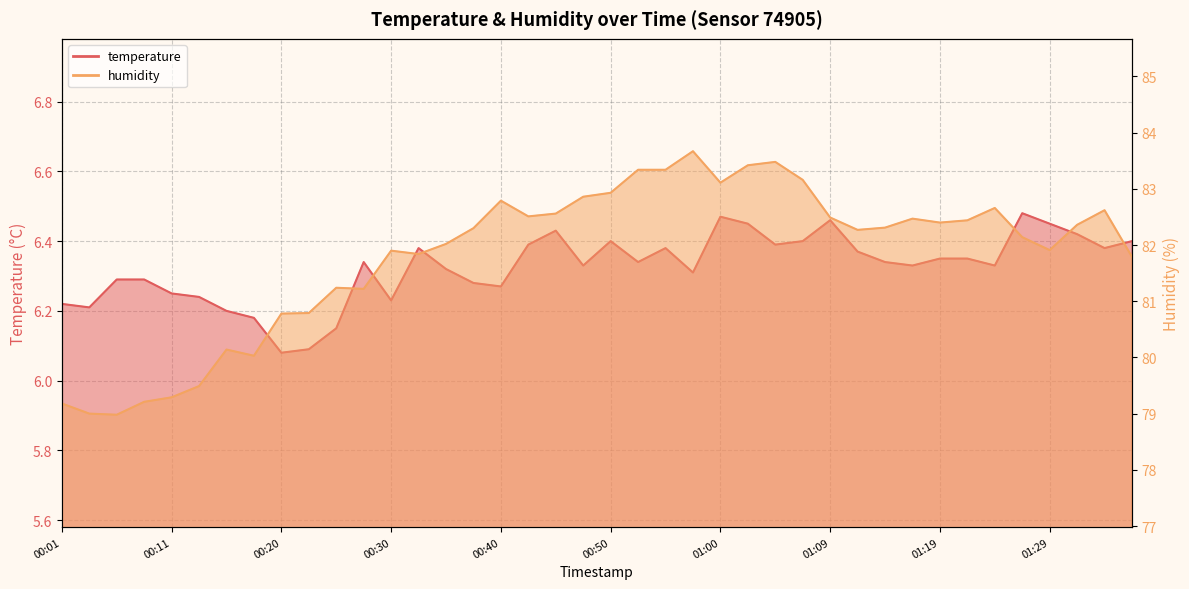

The value of temperature at 00:25 is 8.5. True or false?

False